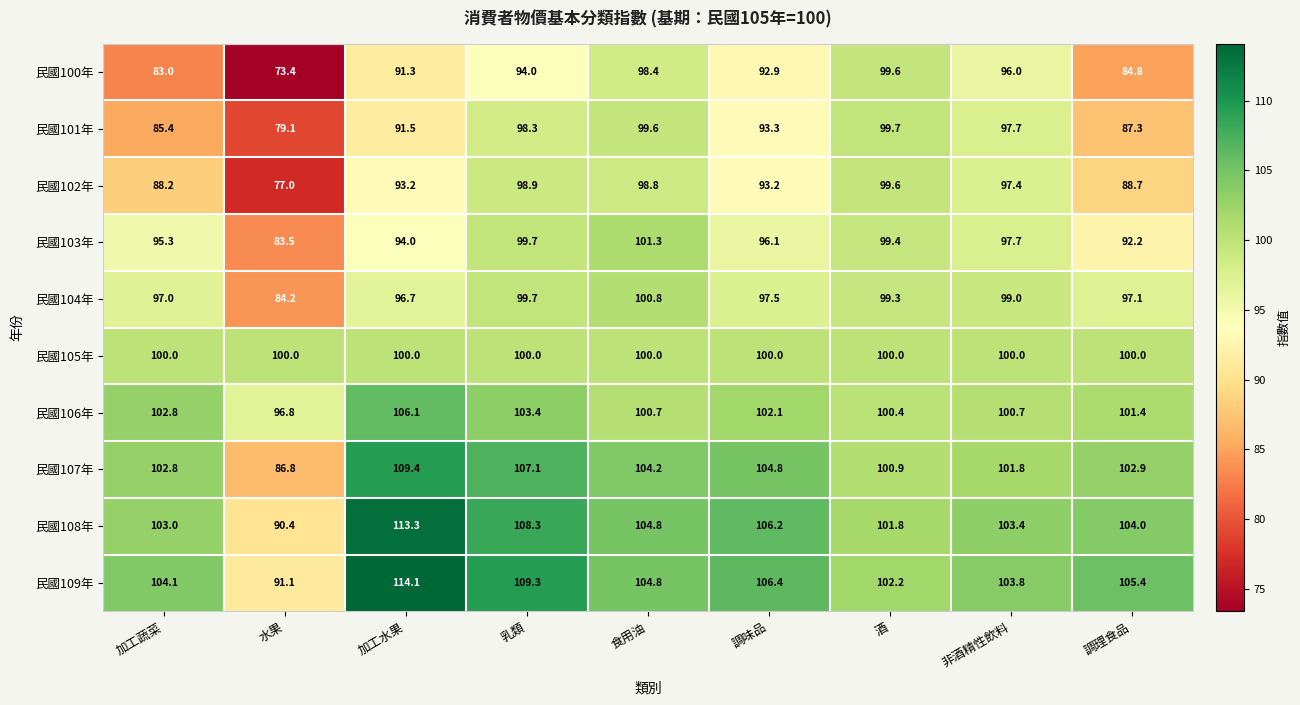

Where does the 民國109年 series first go above 104?

加工蔬菜